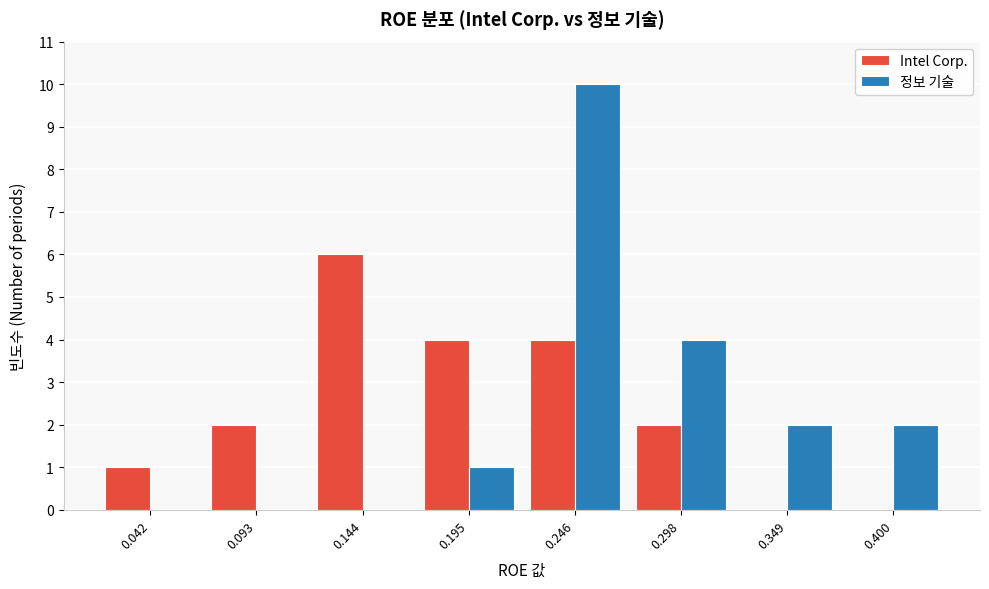

Reading left to right, list every range on the x-axis with the height of the bar of each series over it. Neither the bar edges nor the heights are printed on the chart, so give them approximately, as read against the axes.

0.02 to 0.07: Intel Corp.=1	정보 기술=0
0.07 to 0.12: Intel Corp.=2	정보 기술=0
0.12 to 0.17: Intel Corp.=6	정보 기술=0
0.17 to 0.22: Intel Corp.=4	정보 기술=1
0.22 to 0.27: Intel Corp.=4	정보 기술=10
0.27 to 0.32: Intel Corp.=2	정보 기술=4
0.32 to 0.37: Intel Corp.=0	정보 기술=2
0.37 to 0.43: Intel Corp.=0	정보 기술=2